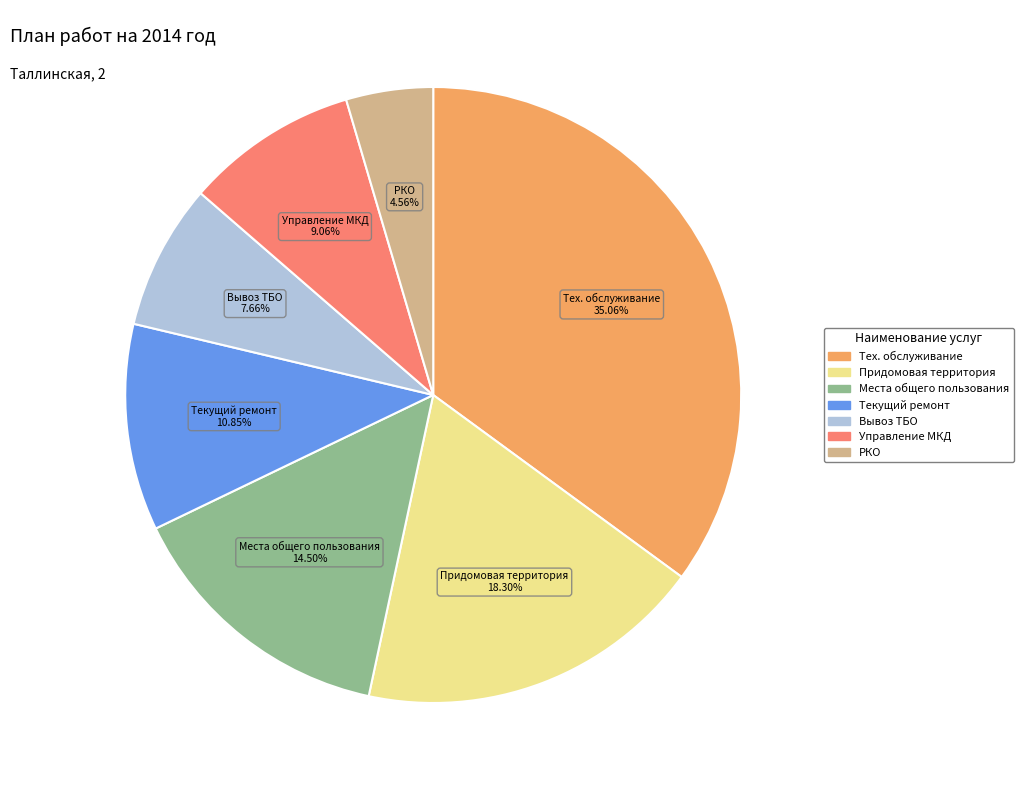

Does any single category account for the majority?

No